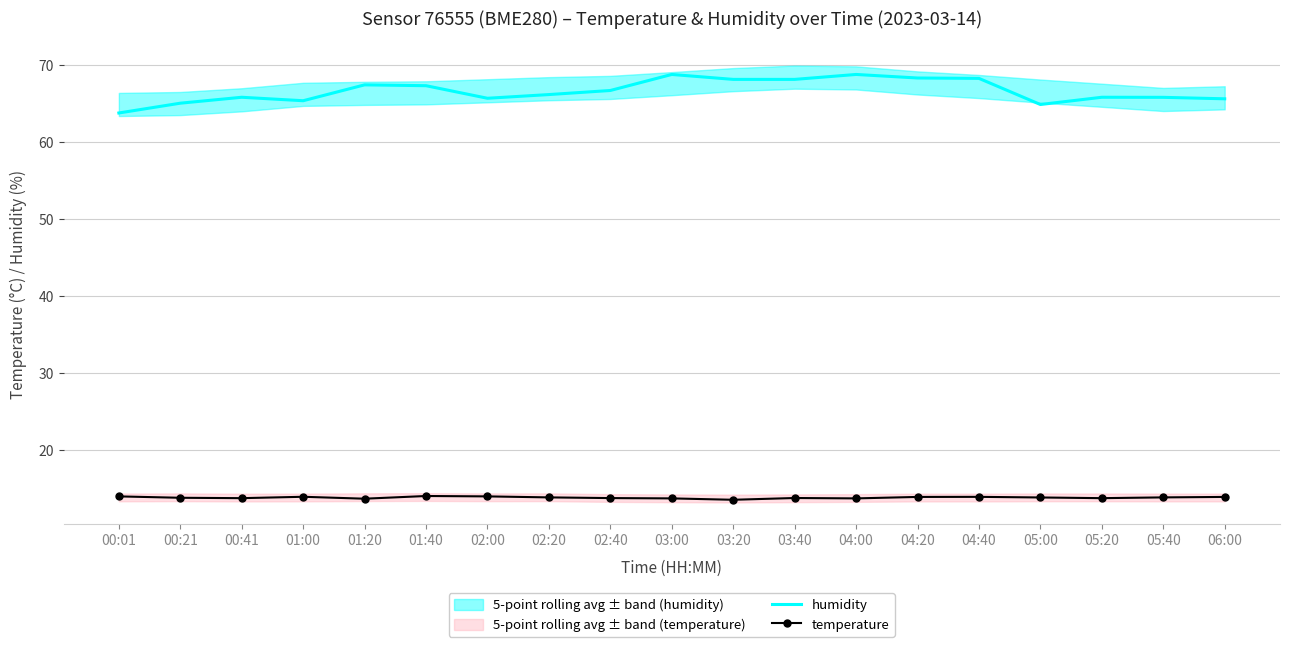

Which series changed the most between 02:40 and 05:40?

humidity